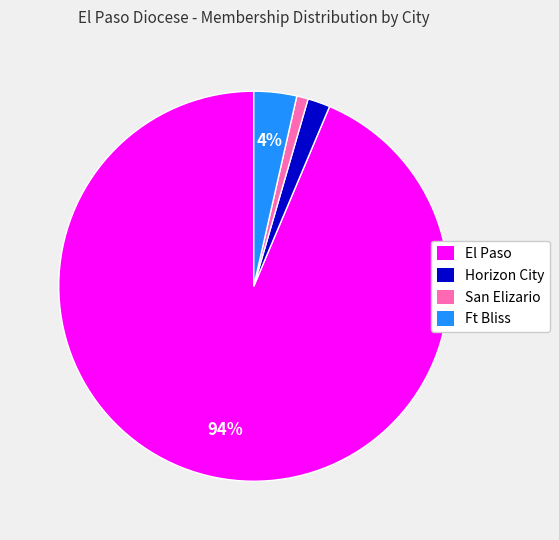

Does any single category account for the majority?

Yes